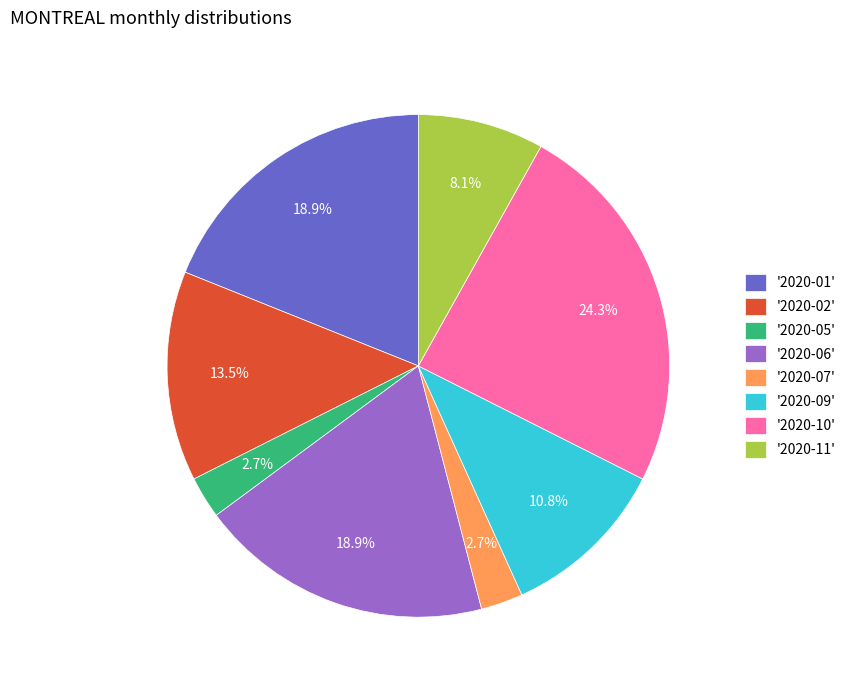

What is the total percentage of '2020-01' and '2020-06'?

37.8%